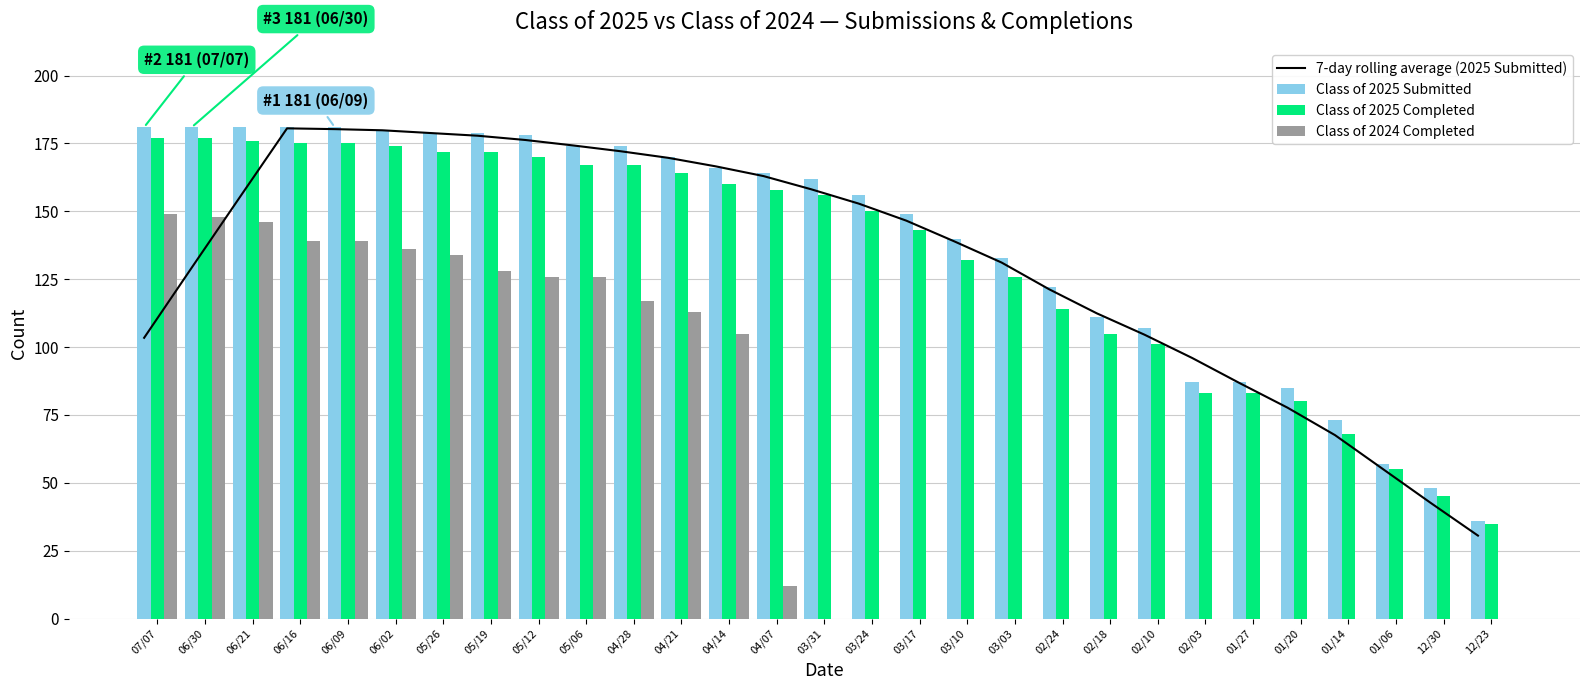

What is the value of the Class of 2025 Completed bar at the 17th from the left?

143.0